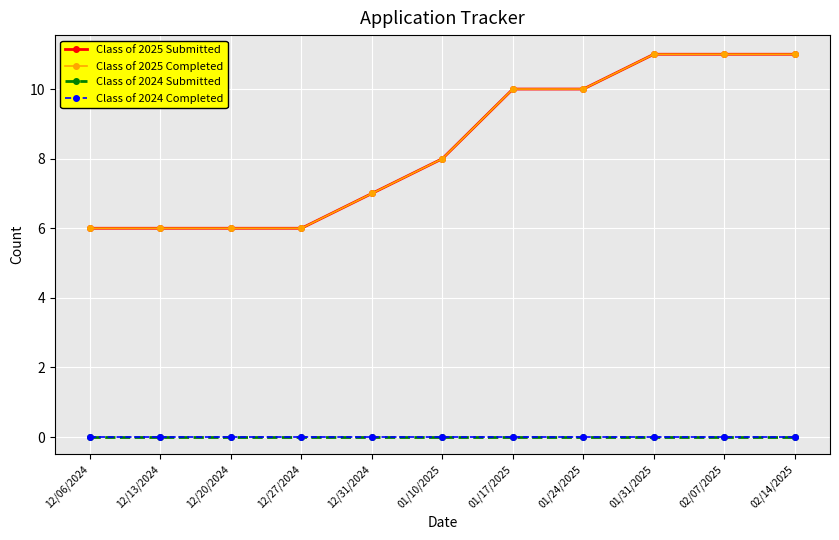

Is the value of Class of 2025 Submitted at 12/31/2024 greater than the value of Class of 2025 Completed at 12/13/2024?

Yes